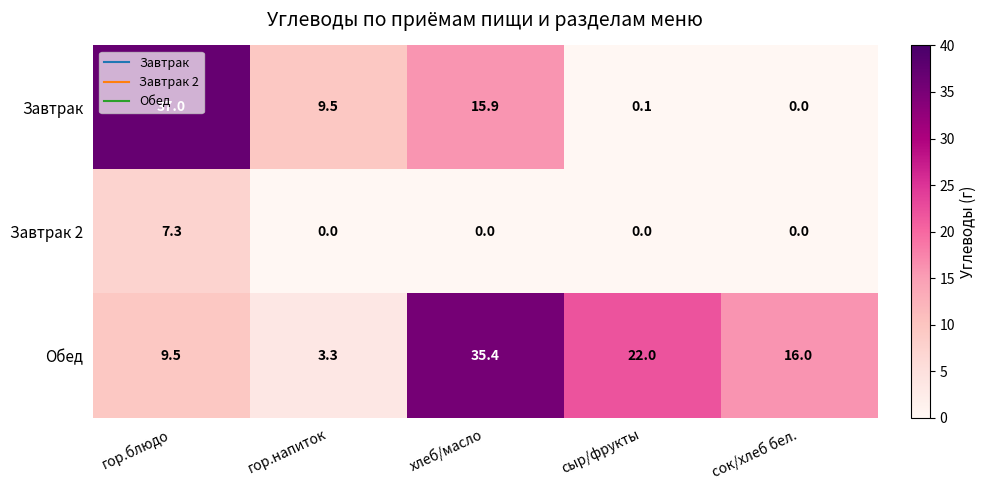

What is the approximate value of Обед at сок/хлеб бел.?

16.0